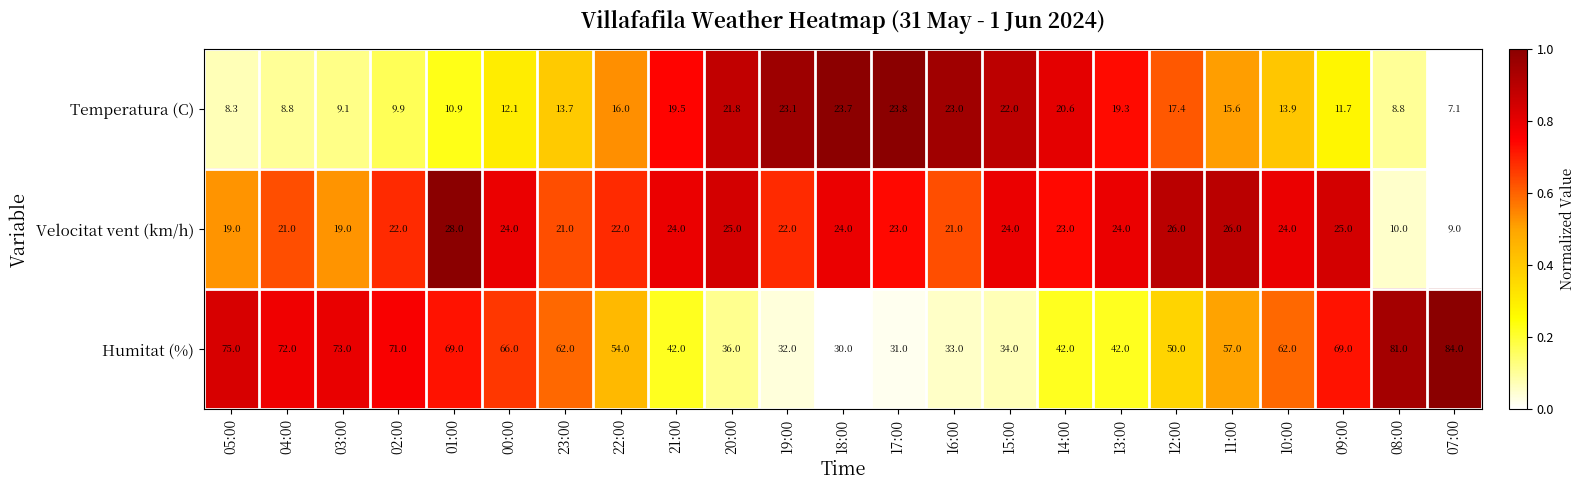

List the series in order of their overall mean, lowest first.

Temperatura (C), Velocitat vent (km/h), Humitat (%)